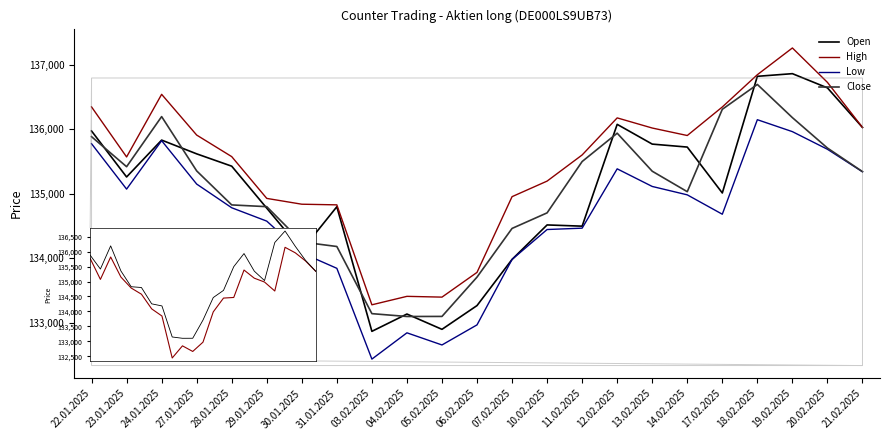

At which category does the chart reach its minimum across all series?

03.02.2025